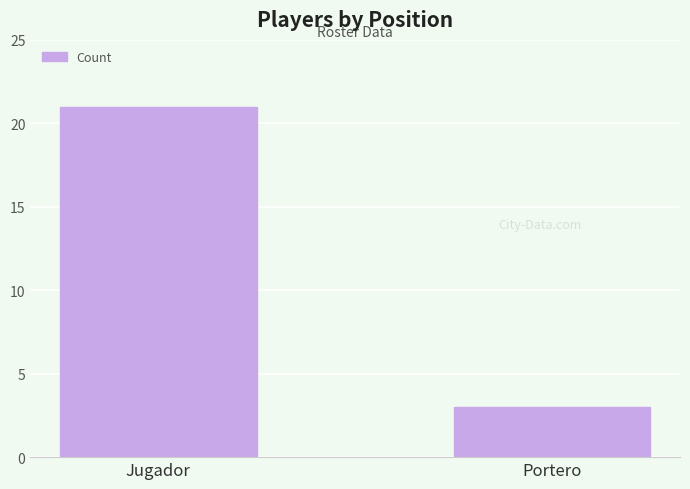

What is the label of the 1st bar from the right?

Portero